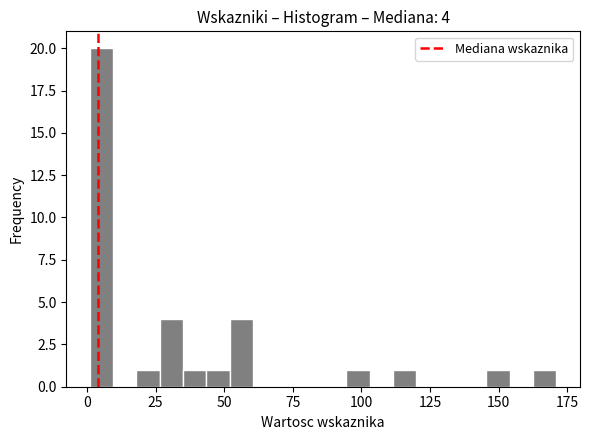

Read against the x-axis, roughly where is the centre of the tallest bar?

5